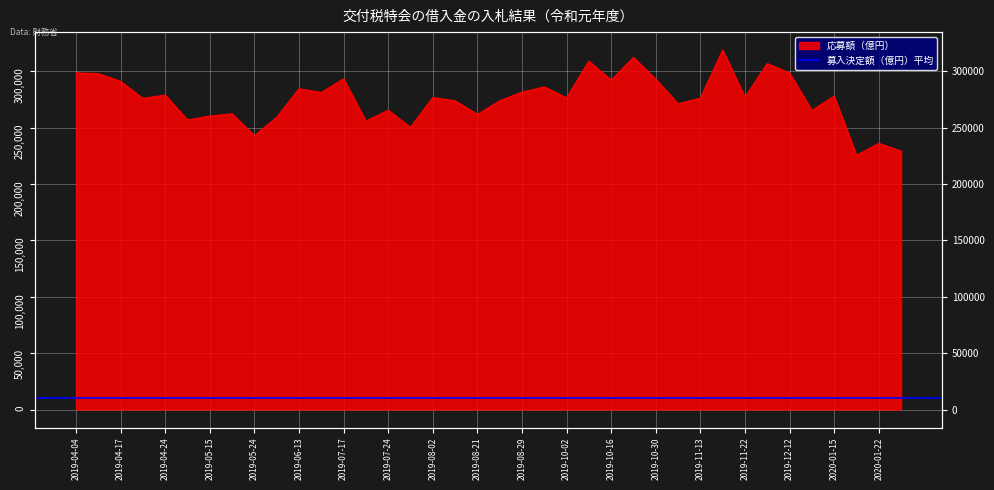

Which category has the highest value across all series?

2019-11-20